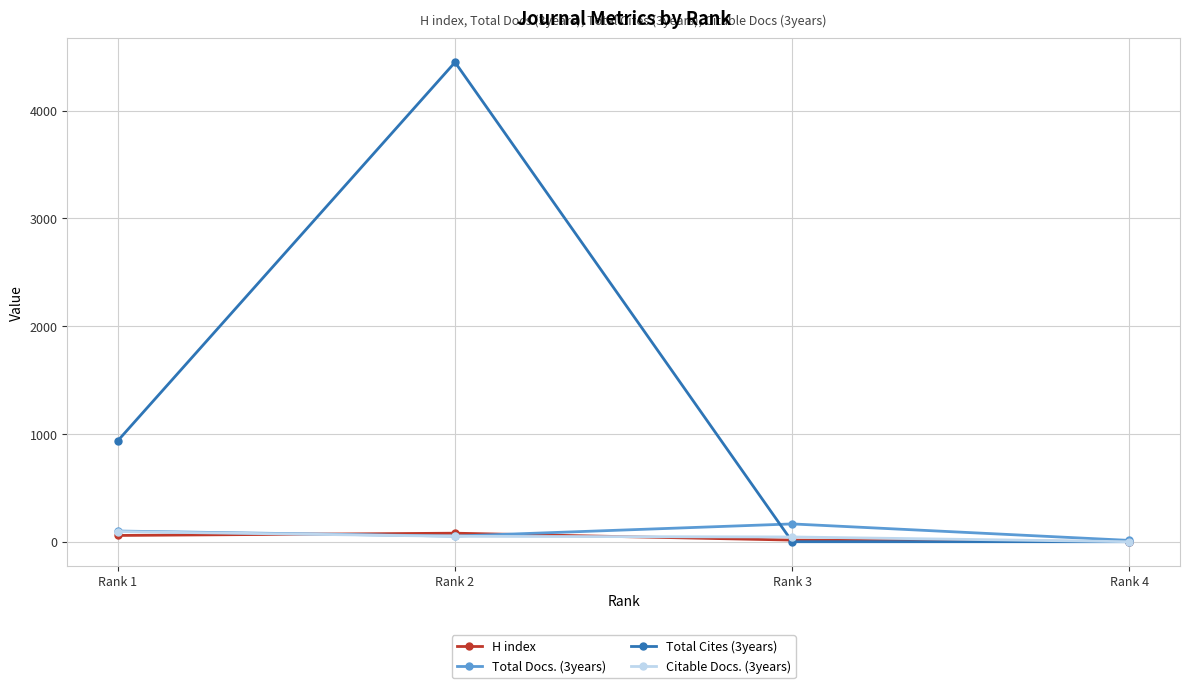

Which series has the widest spread of values?

Total Cites (3years)